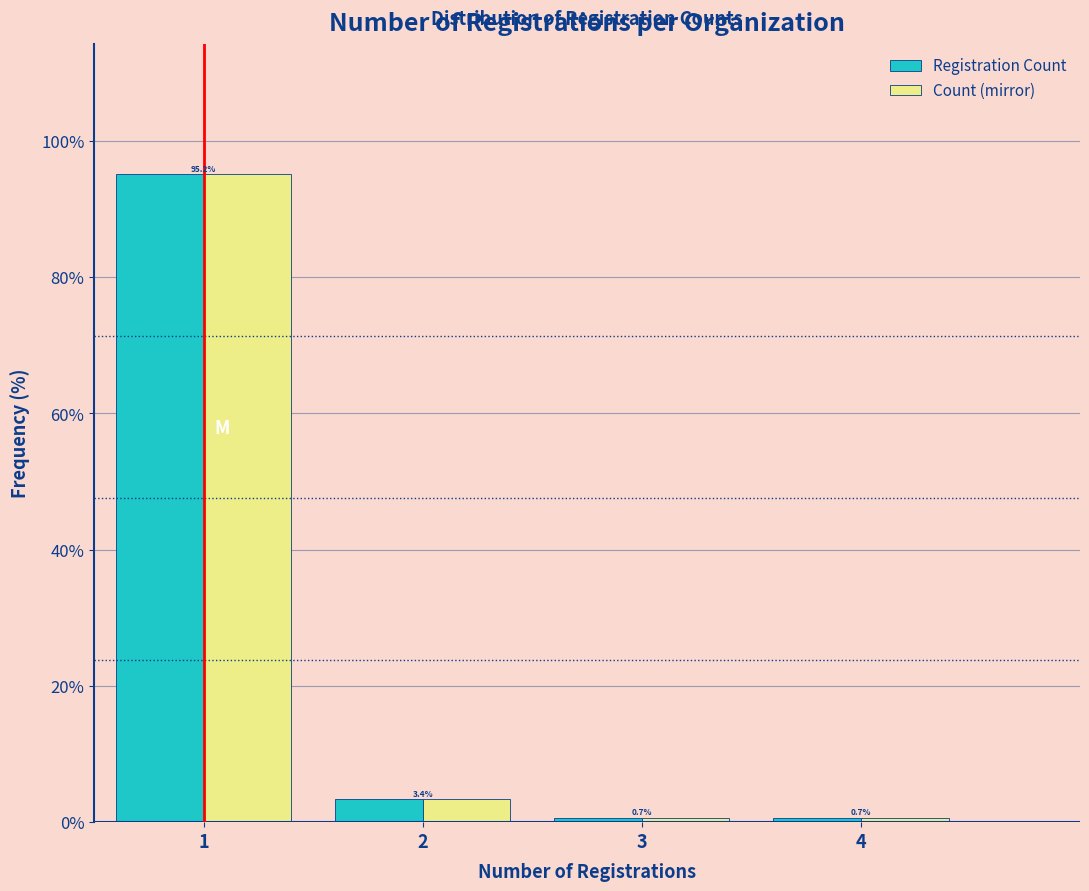

Reading left to right, transcribe this chart: for each range on the x-axis, give the height of each series' bar.

0.5 to 1.5: Registration Count=95.2	Count (mirror)=95.2
1.5 to 2.5: Registration Count=3.4	Count (mirror)=3.4
2.5 to 3.5: Registration Count=0.7	Count (mirror)=0.7
3.5 to 4.5: Registration Count=0.7	Count (mirror)=0.7